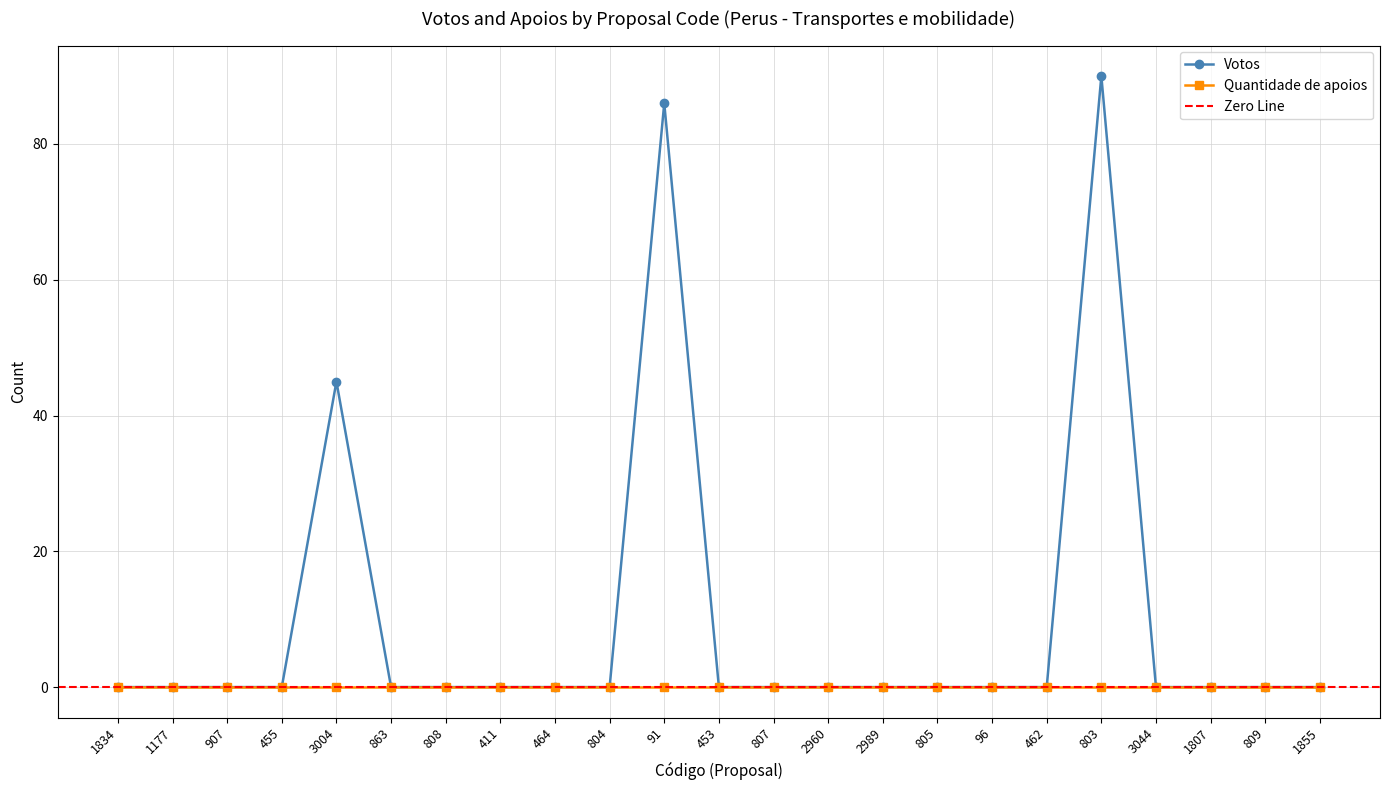

List the labels in order of value, largest first.

803, 91, 3004, 1834, 1177, 907, 455, 863, 808, 411, 464, 804, 453, 807, 2960, 2989, 805, 96, 462, 3044, 1807, 809, 1855